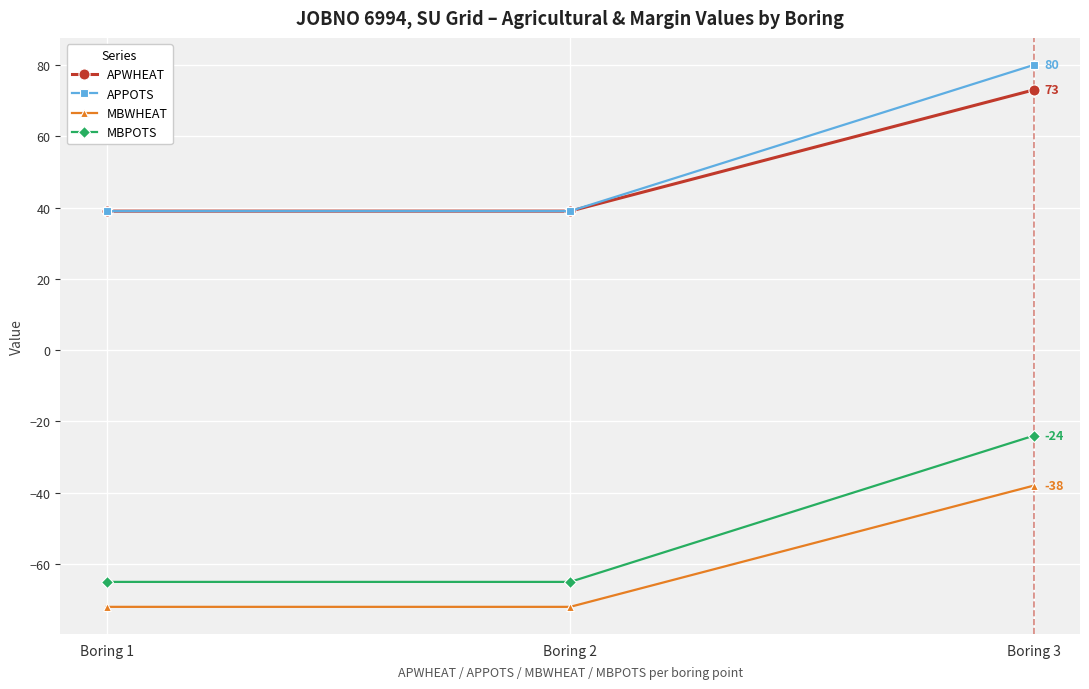

How many values in the MBWHEAT series exceed -72?

1